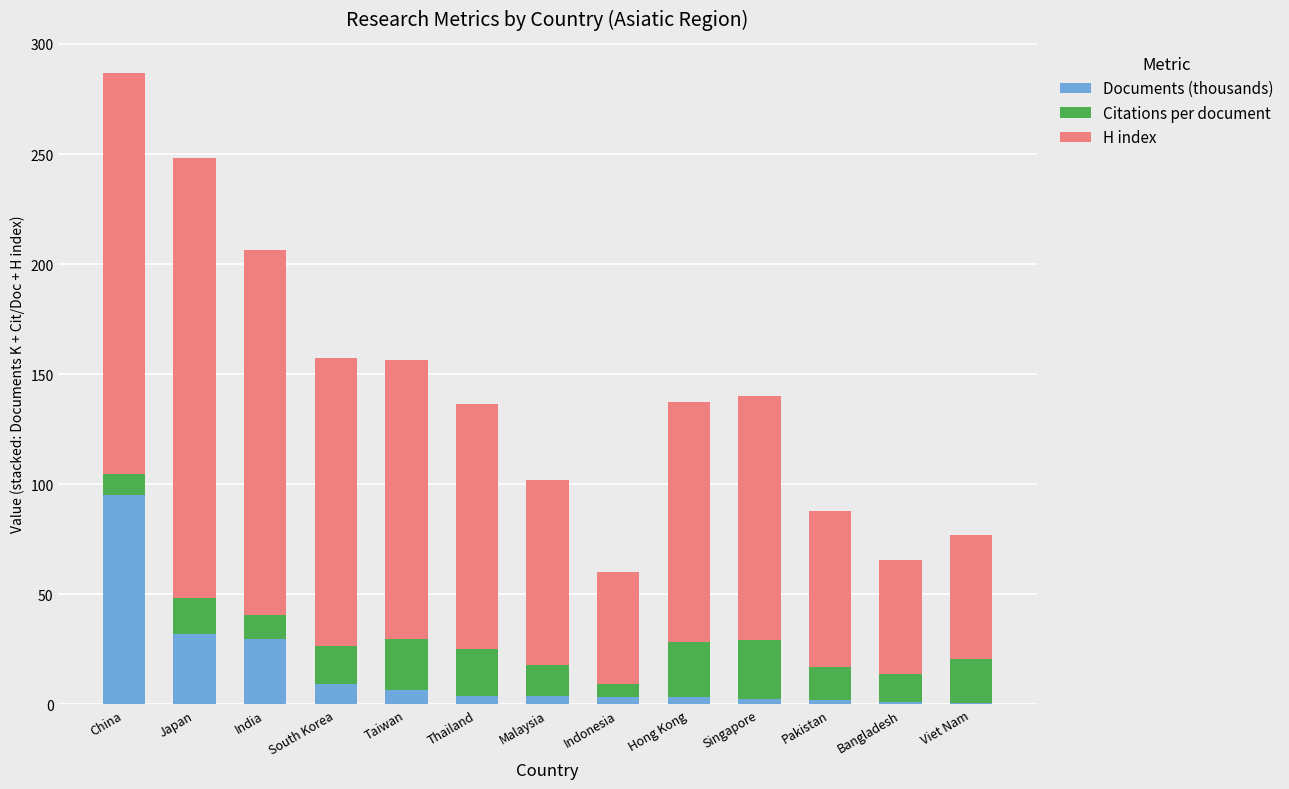

True or false: Documents (thousands) has a value of 144.3 at China.

False